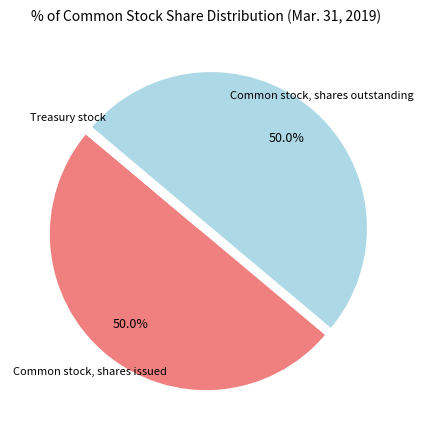

Rank the categories by value from lowest to highest.

Treasury stock, Common stock, shares outstanding, Common stock, shares issued